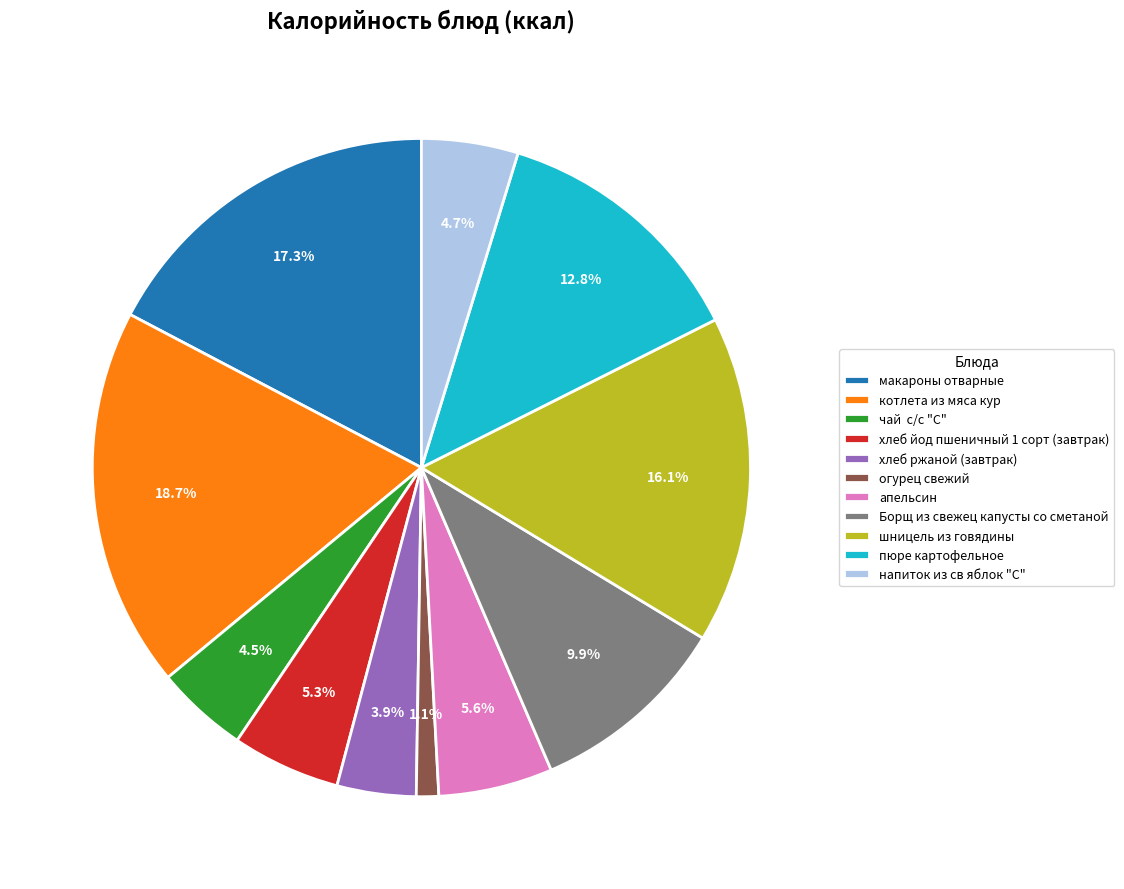

Between Борщ из свежец капусты со сметаной and напиток из св яблок "С", which is larger?

Борщ из свежец капусты со сметаной